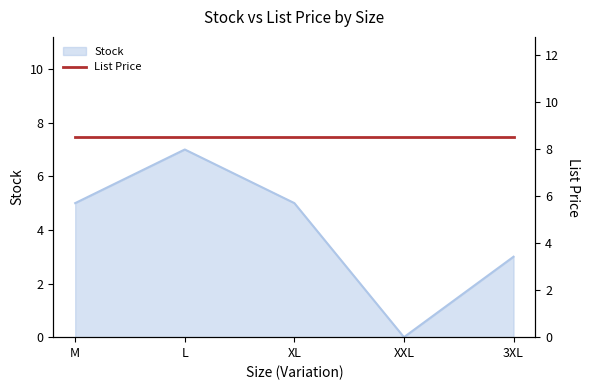

Reading left to right, what are all the values shown in this chart?

M=5	L=7	XL=5	XXL=0	3XL=3